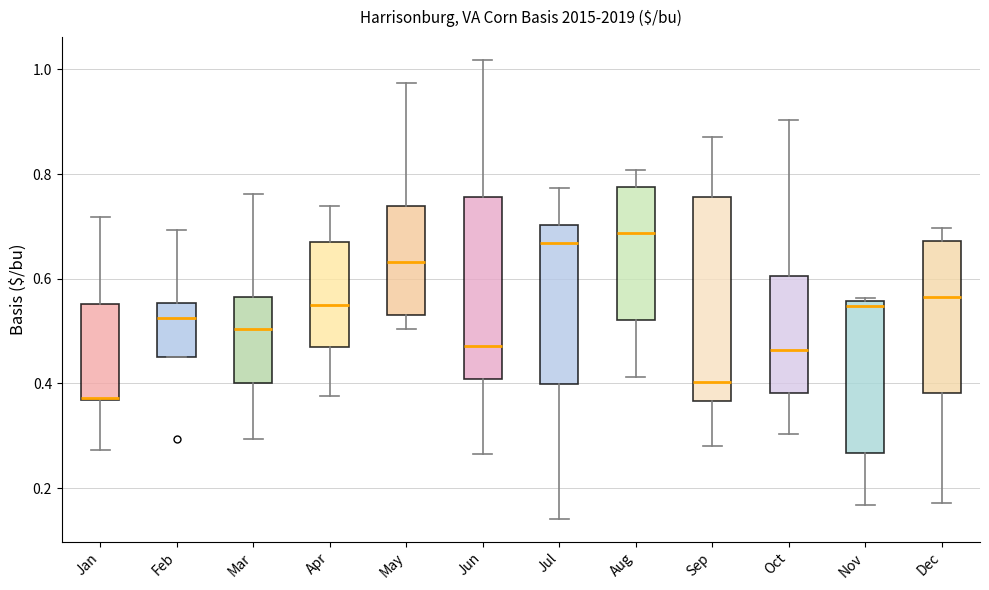

Which box is the tallest, from its lower edge to its upper edge?

Sep